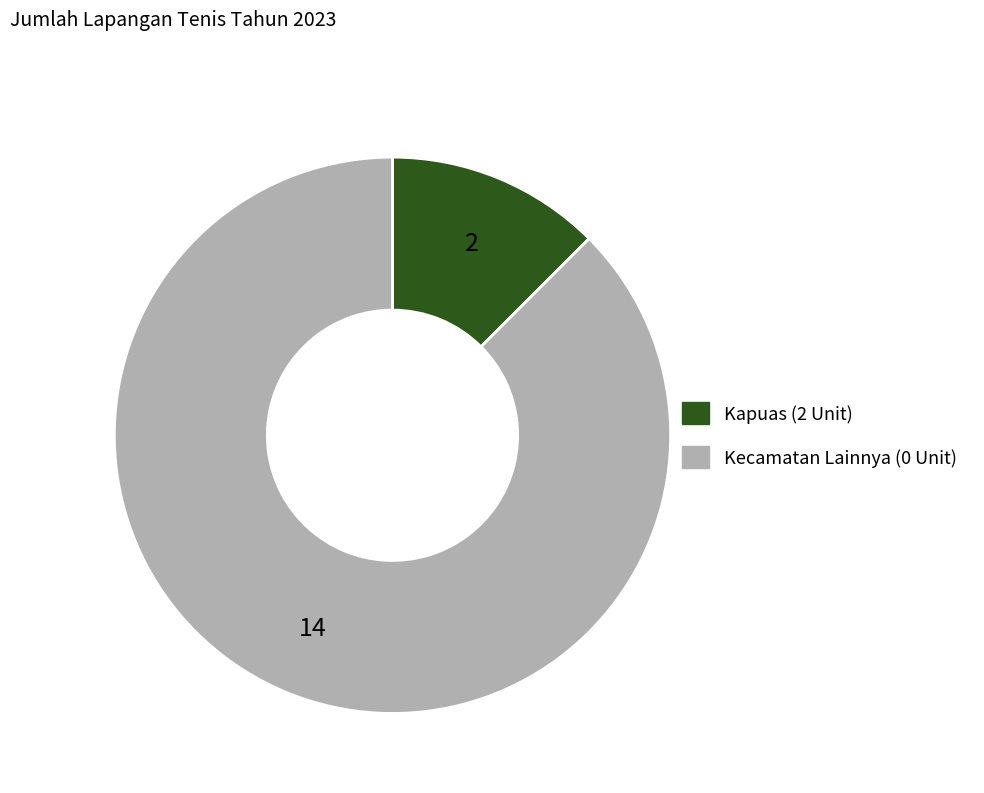

Does any single category account for the majority?

Yes